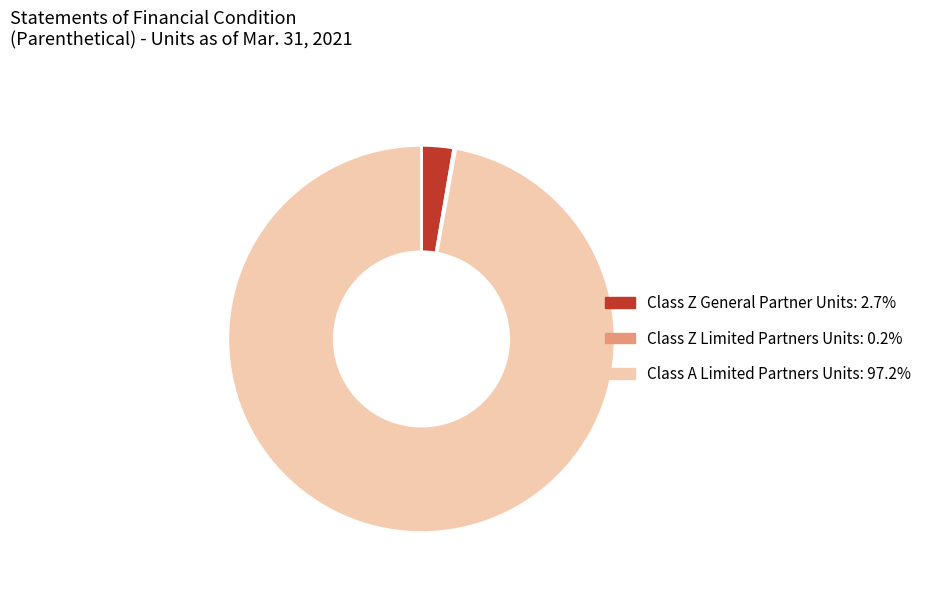

Approximately how many times larger is the value at Class A Limited Partners Units compared to Class Z General Partner Units?

36.3